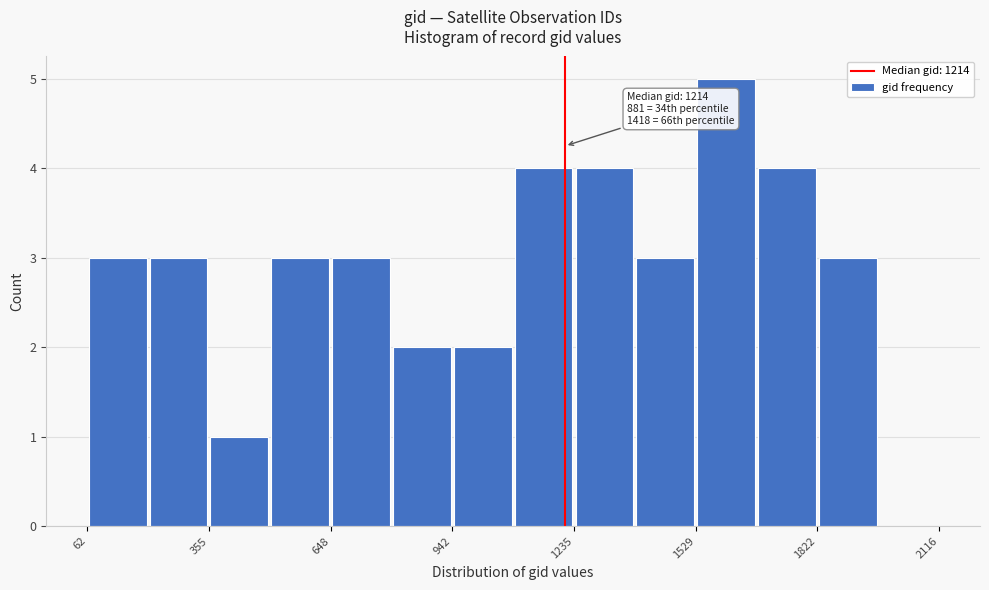

Read against the x-axis, roughly where is the centre of the tallest bar?

1600